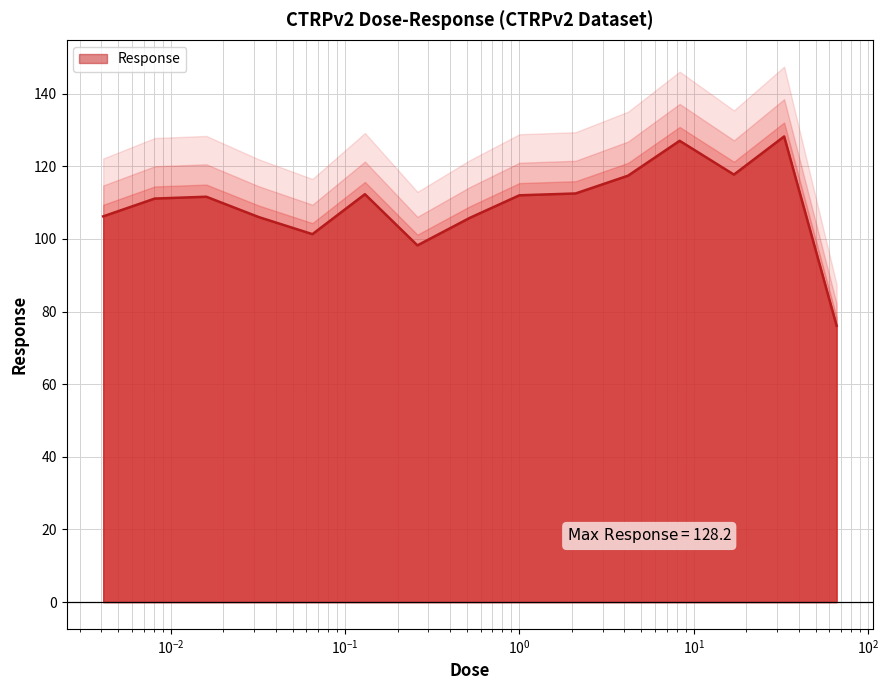

How many lines are shown in the chart?

1